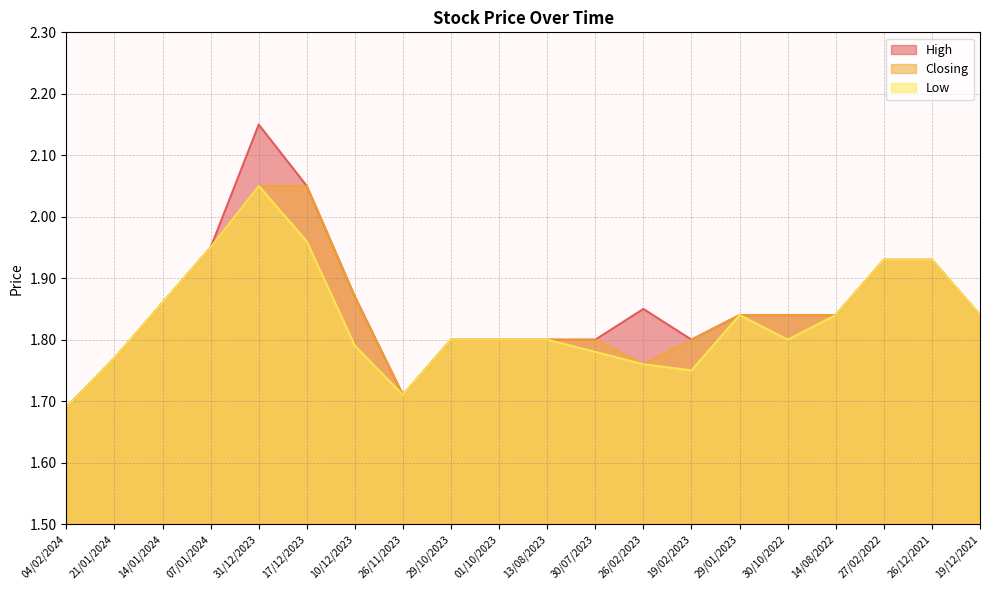

True or false: Closing has more than 0 interior local peaks.

False